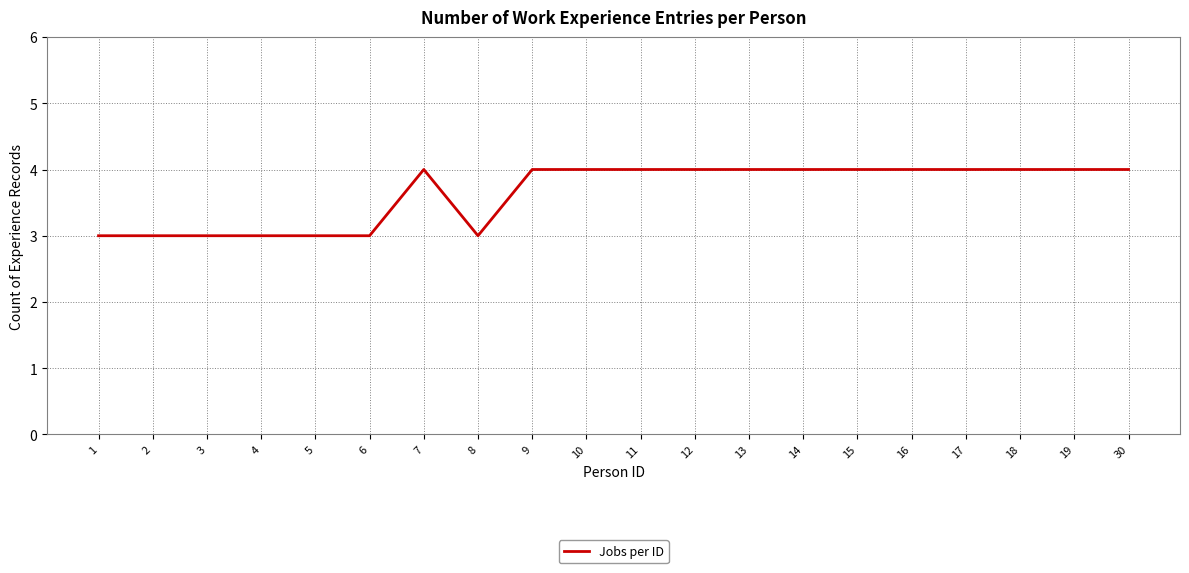

What is the greatest value displayed?

4